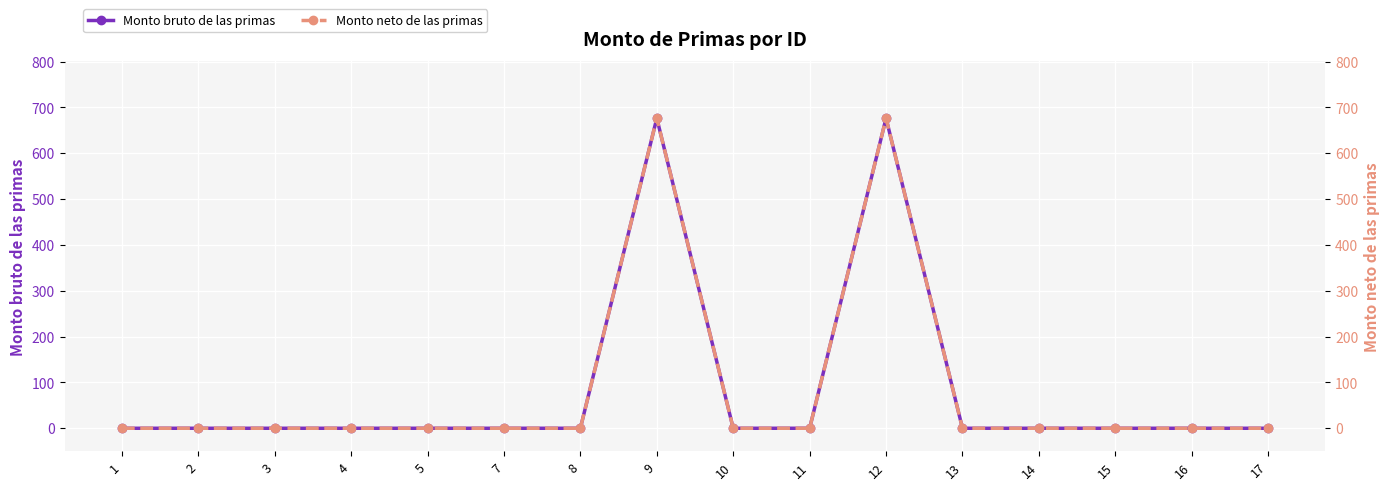

True or false: Monto bruto de las primas and Monto neto de las primas intersect in this chart.

False